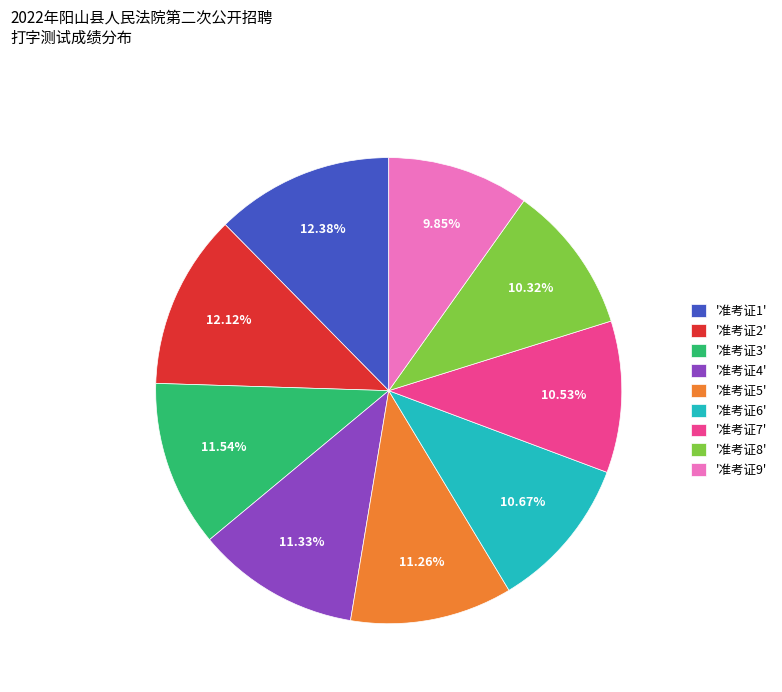

Is there any slice that represents more than half of the pie?

No